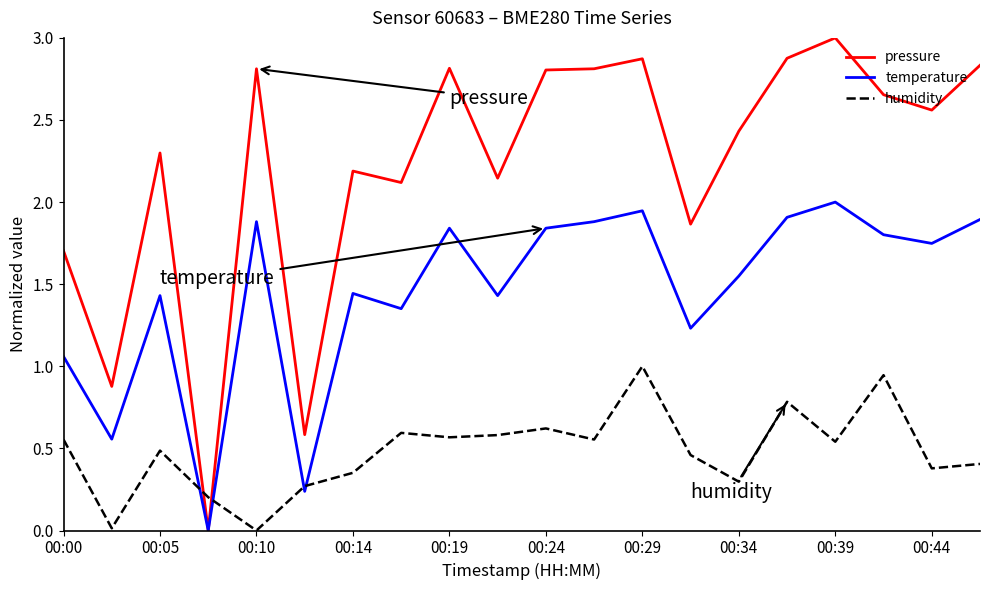

List the series in order of their overall mean, highest first.

pressure, temperature, humidity